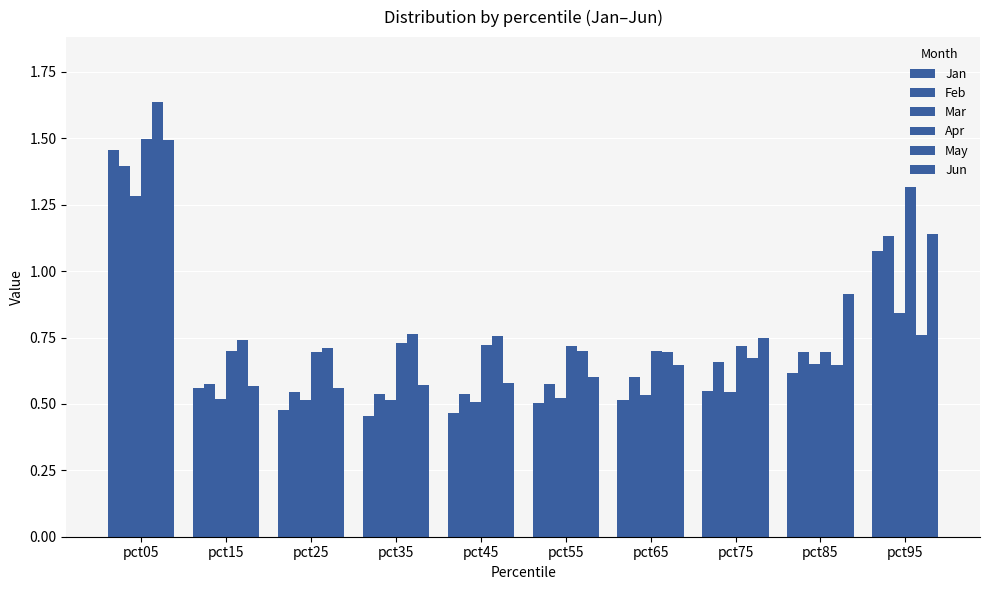

What is the difference between the highest and lowest values at pct85?

0.3